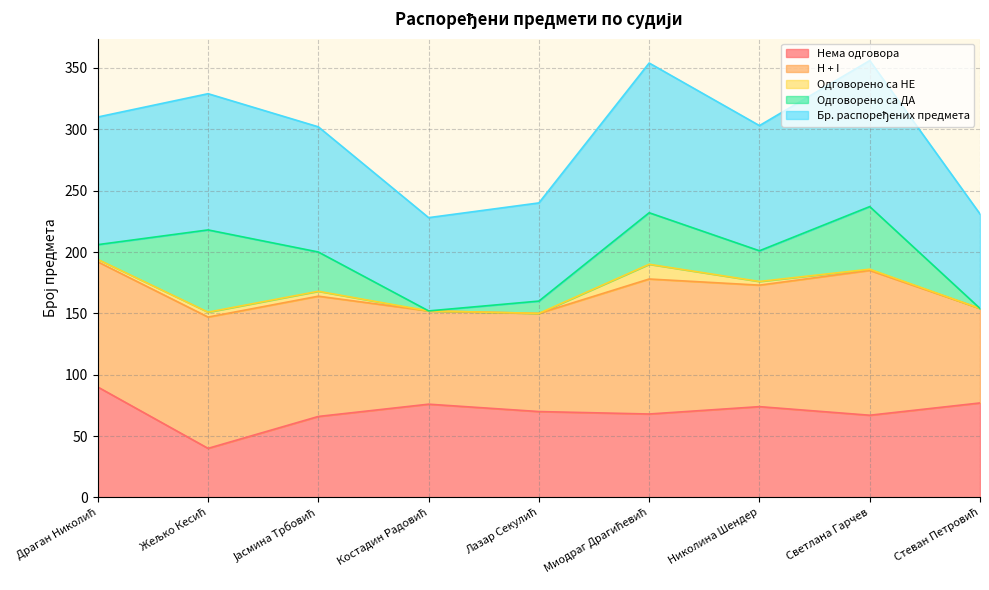

Where is the first local maximum for Бр. распоређених предмета?

Жељко Кесић